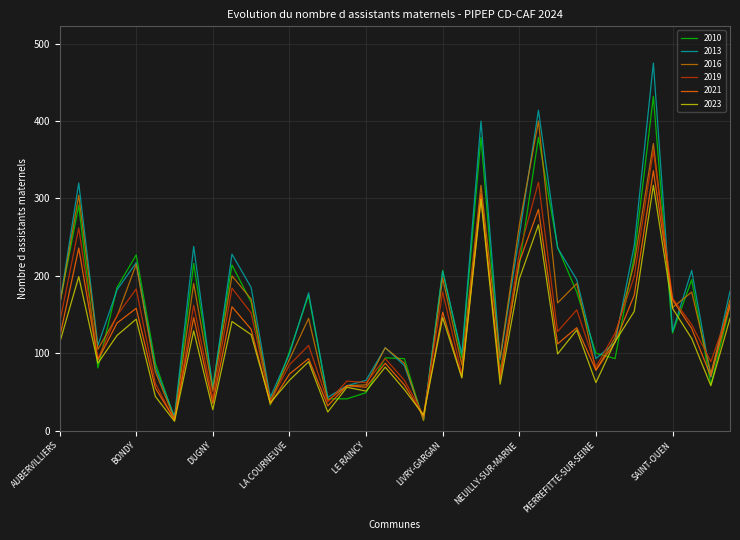

What is the greatest value displayed?

475